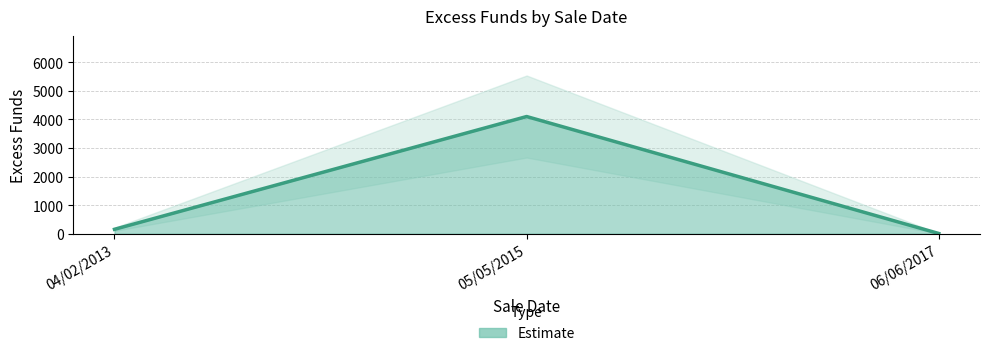

What position from the left is 04/02/2013?

1